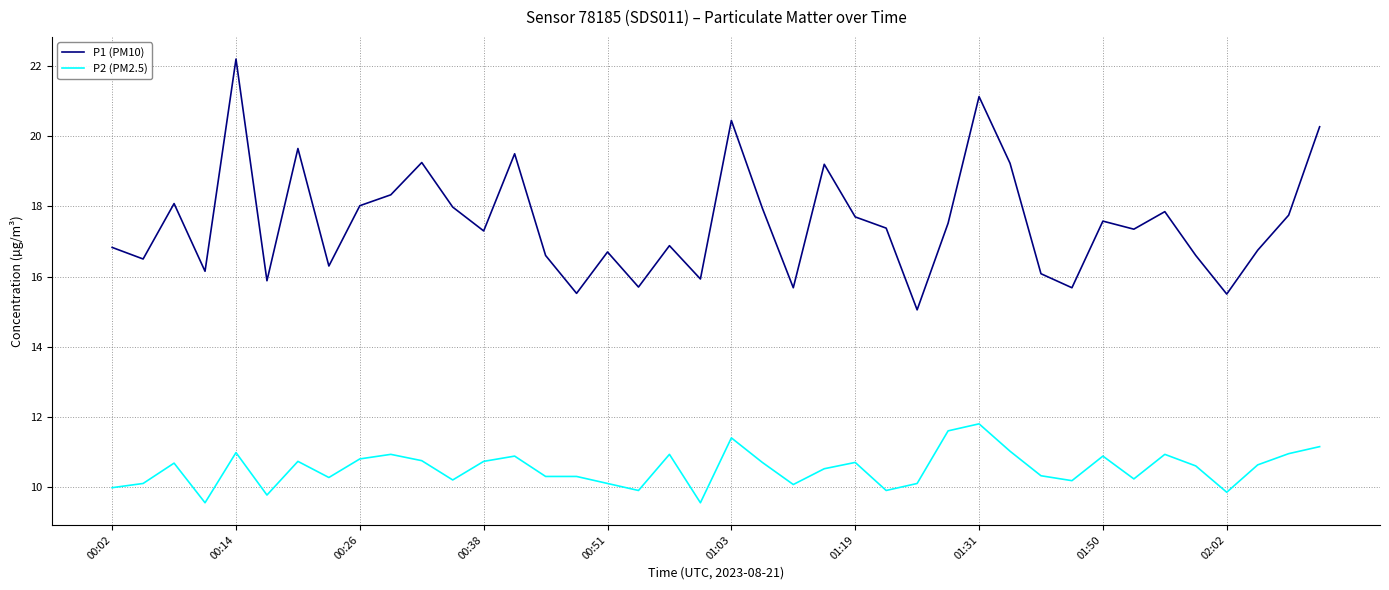

What is the greatest value displayed?

22.2